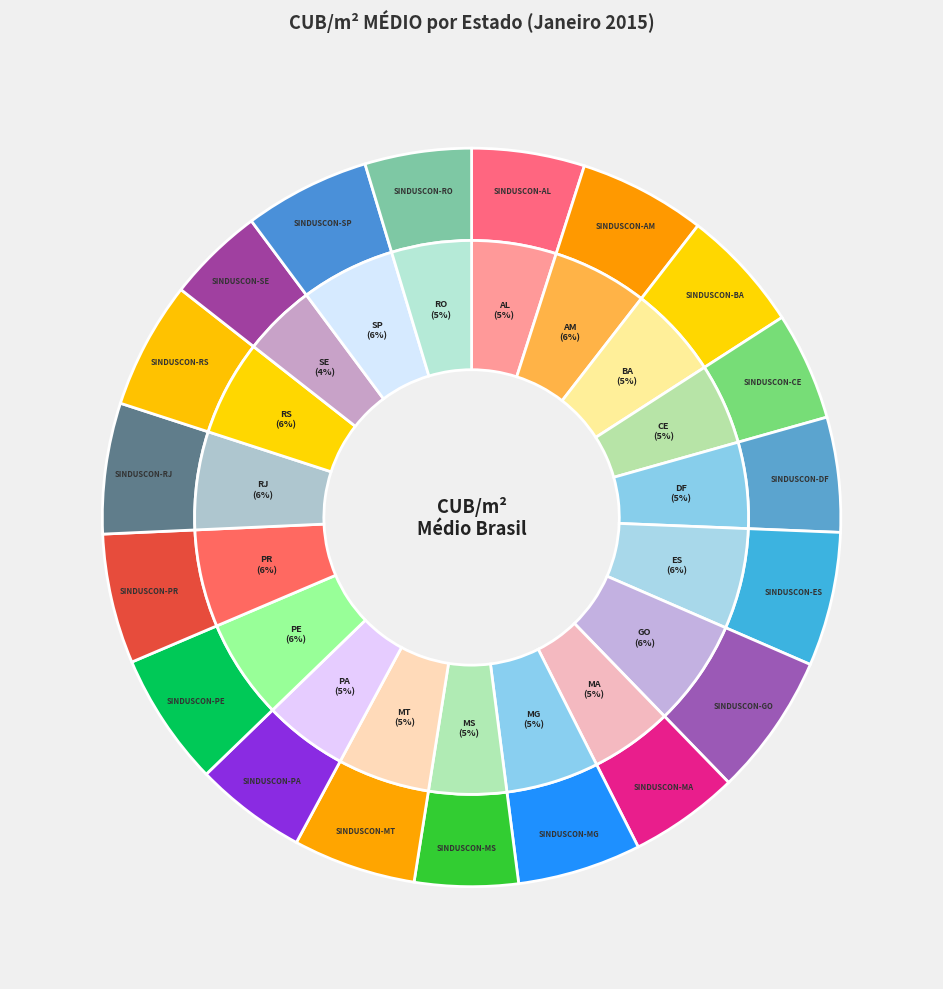

To the nearest percent, what portion does PA represent?

5%